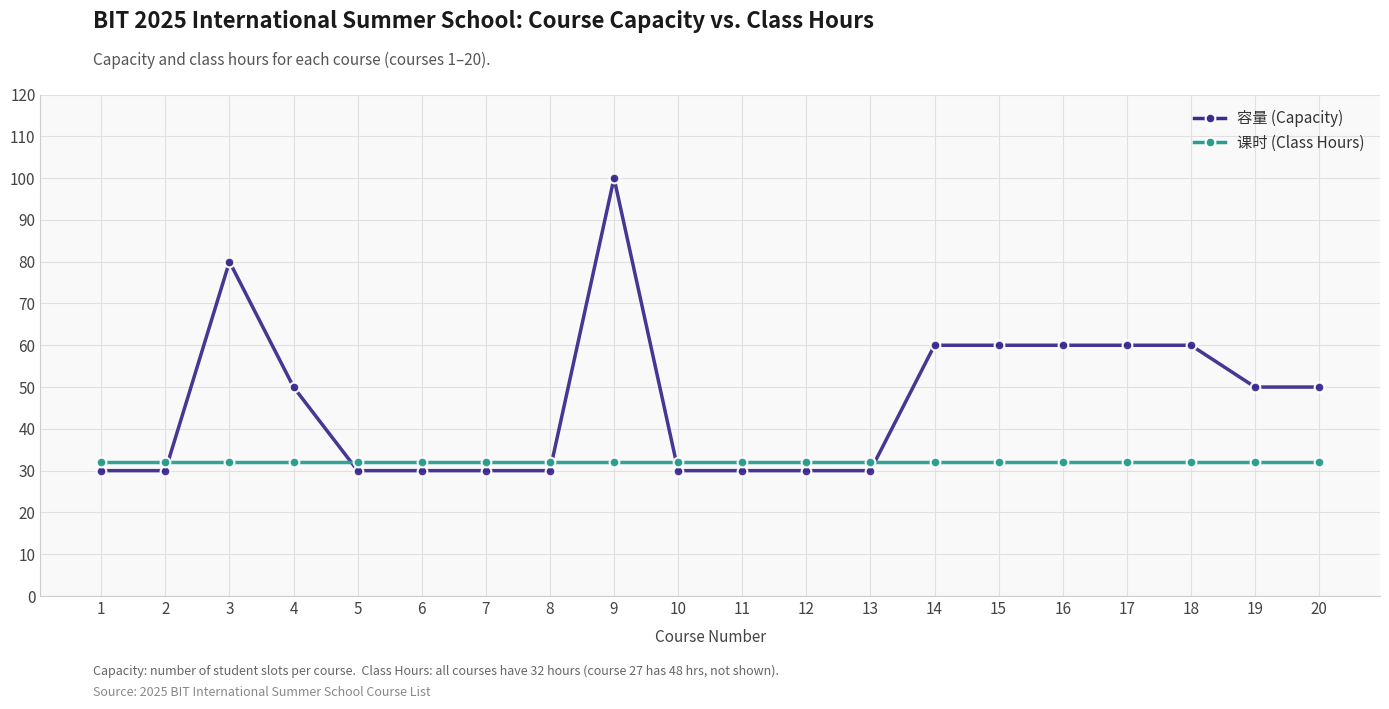

How many data points does each series have?

20